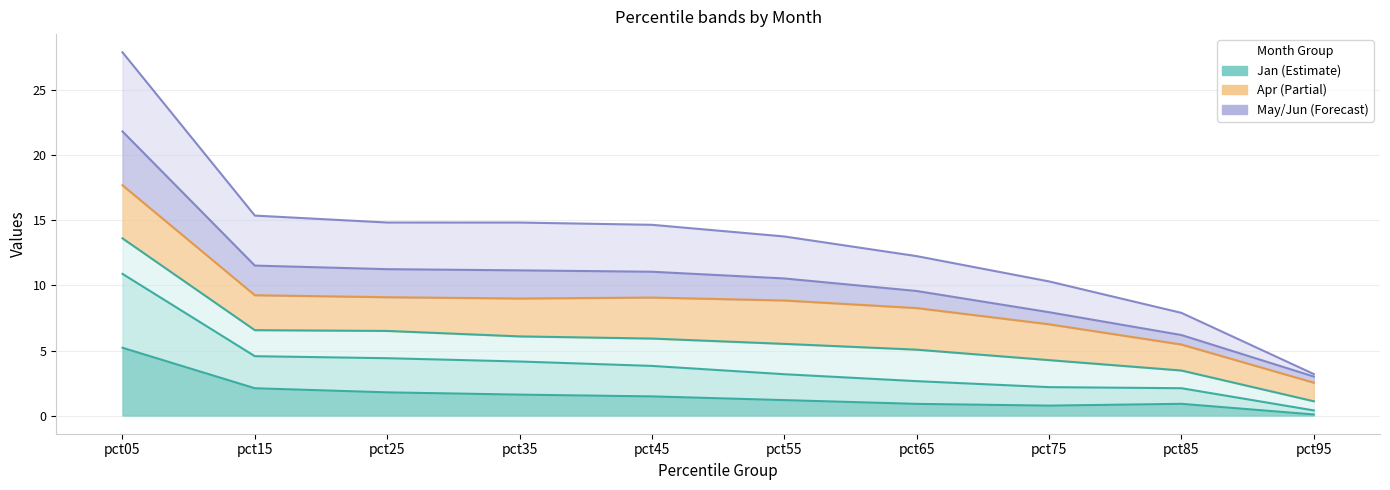

Is the value of Jun at pct45 greater than the value of Feb at pct65?

Yes